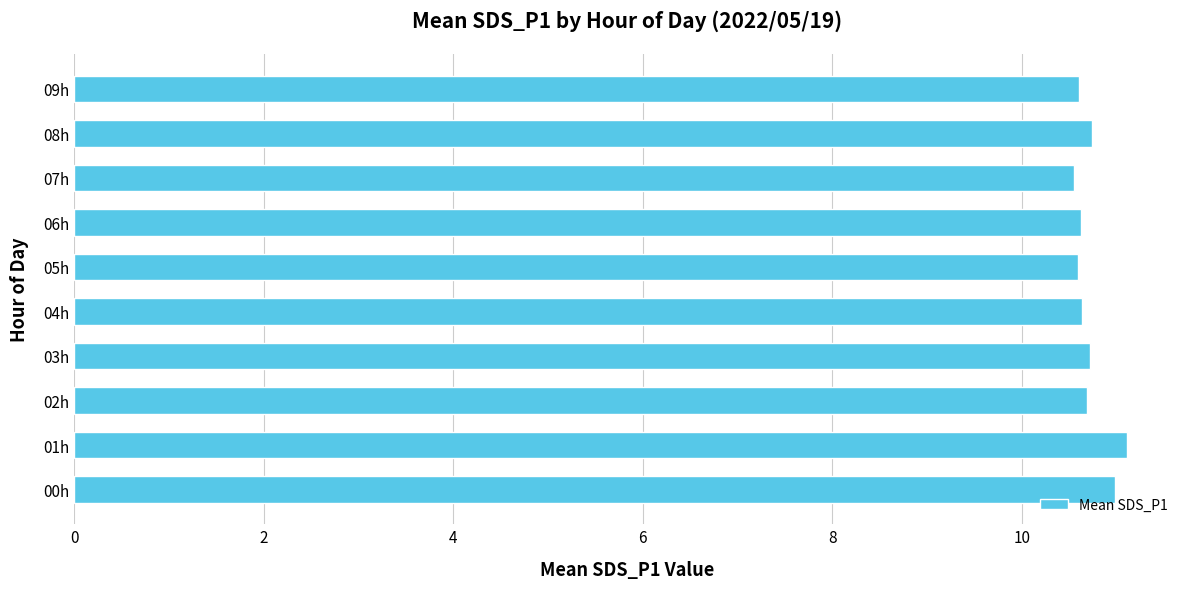

What is the greatest value displayed?

11.1